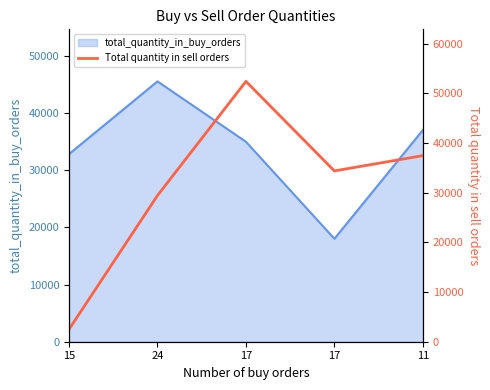

Does the chart have visible grid lines?

No